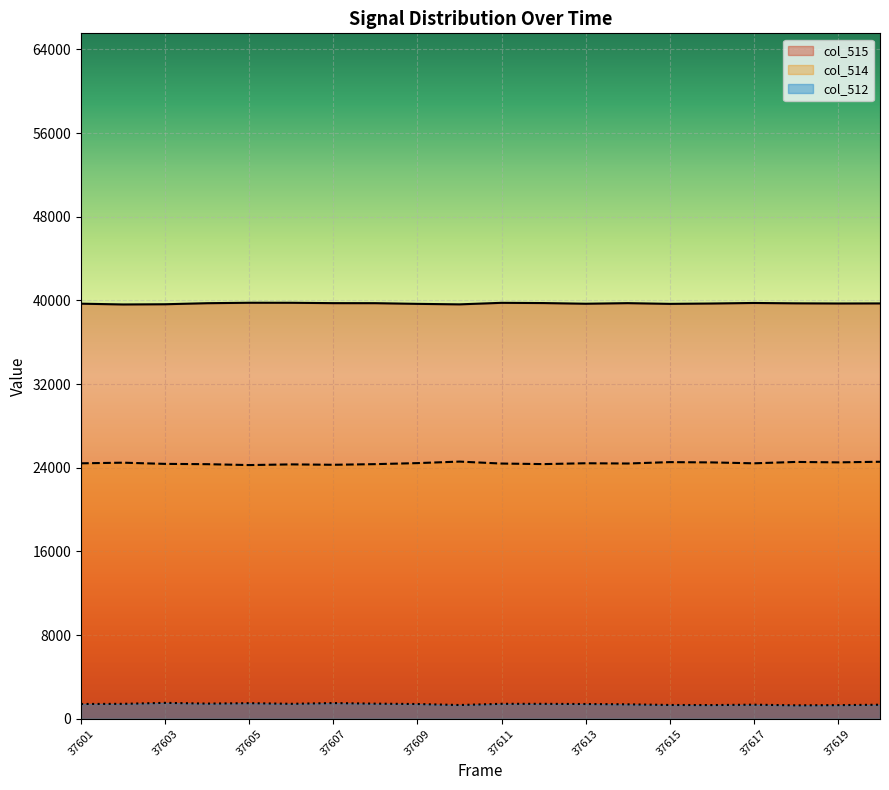

What is the sum of all col_514 values?

488630